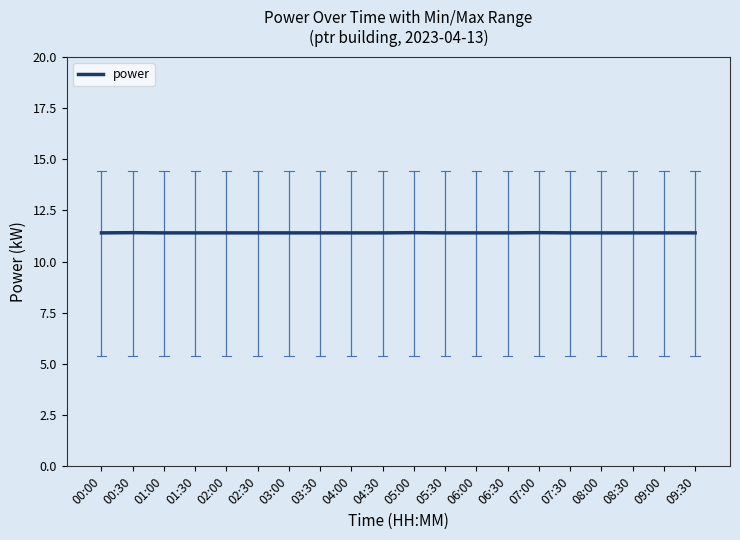

True or false: there are more than 0 points higher than both neighbors.

True